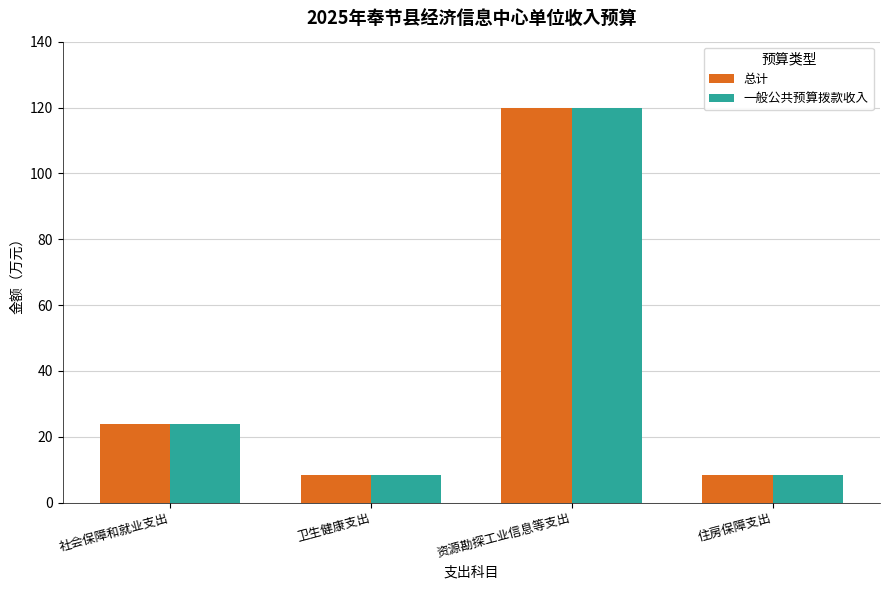

Read the 一般公共预算拨款收入 value at 卫生健康支出.

8.4